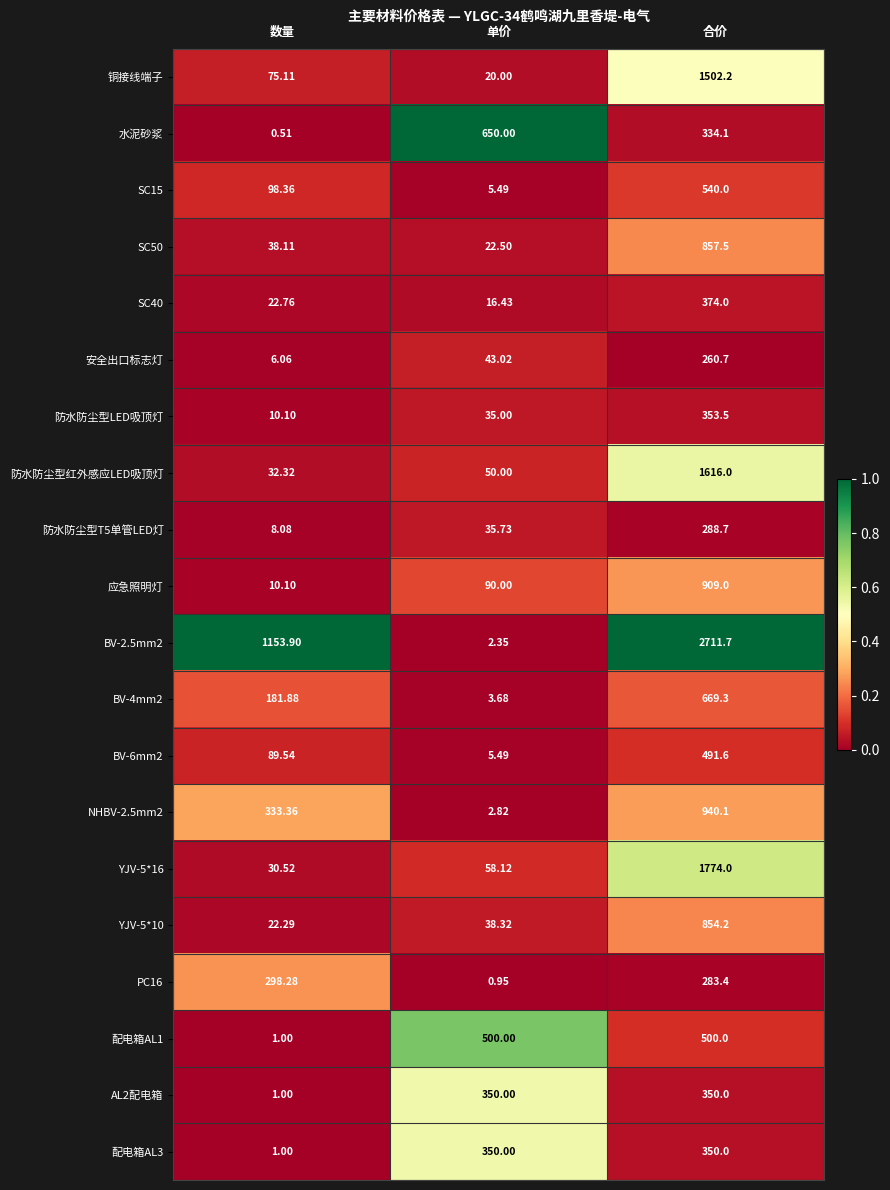

At which label is 防水防尘型LED吸顶灯 closest to 181?

单价